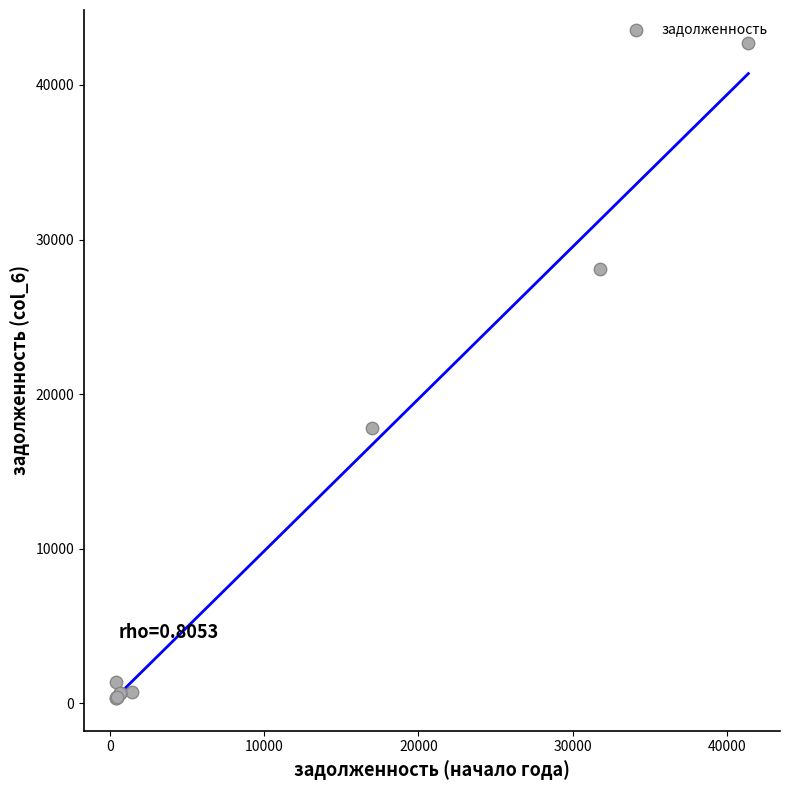

What Y value in the scatter plot is closest to 21538?

17822.2